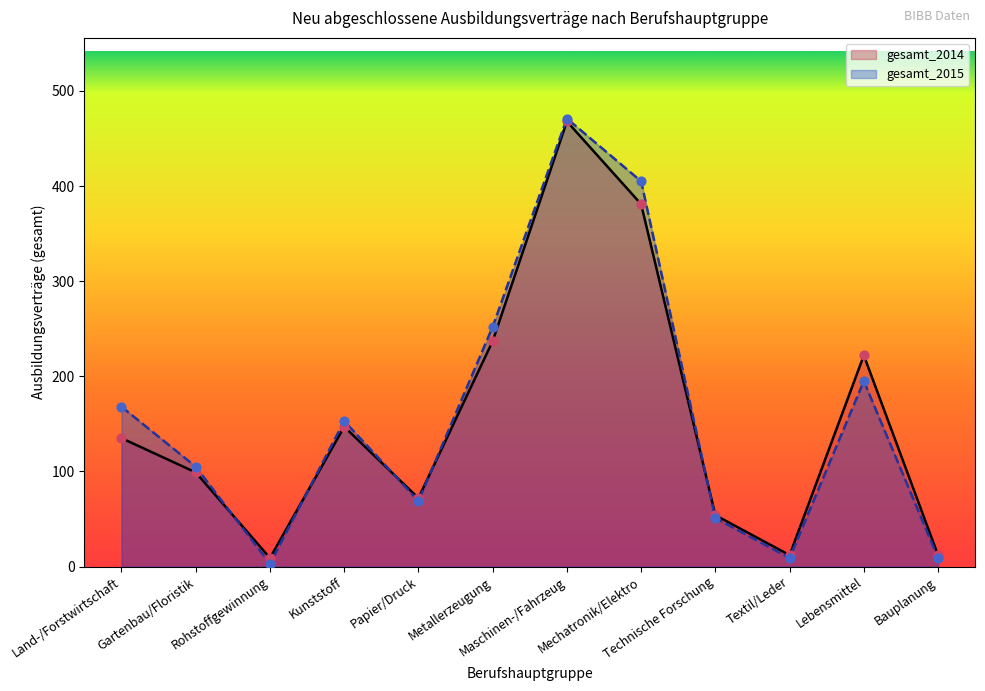

Which series has the largest Y range (max minus min)?

gesamt_2015